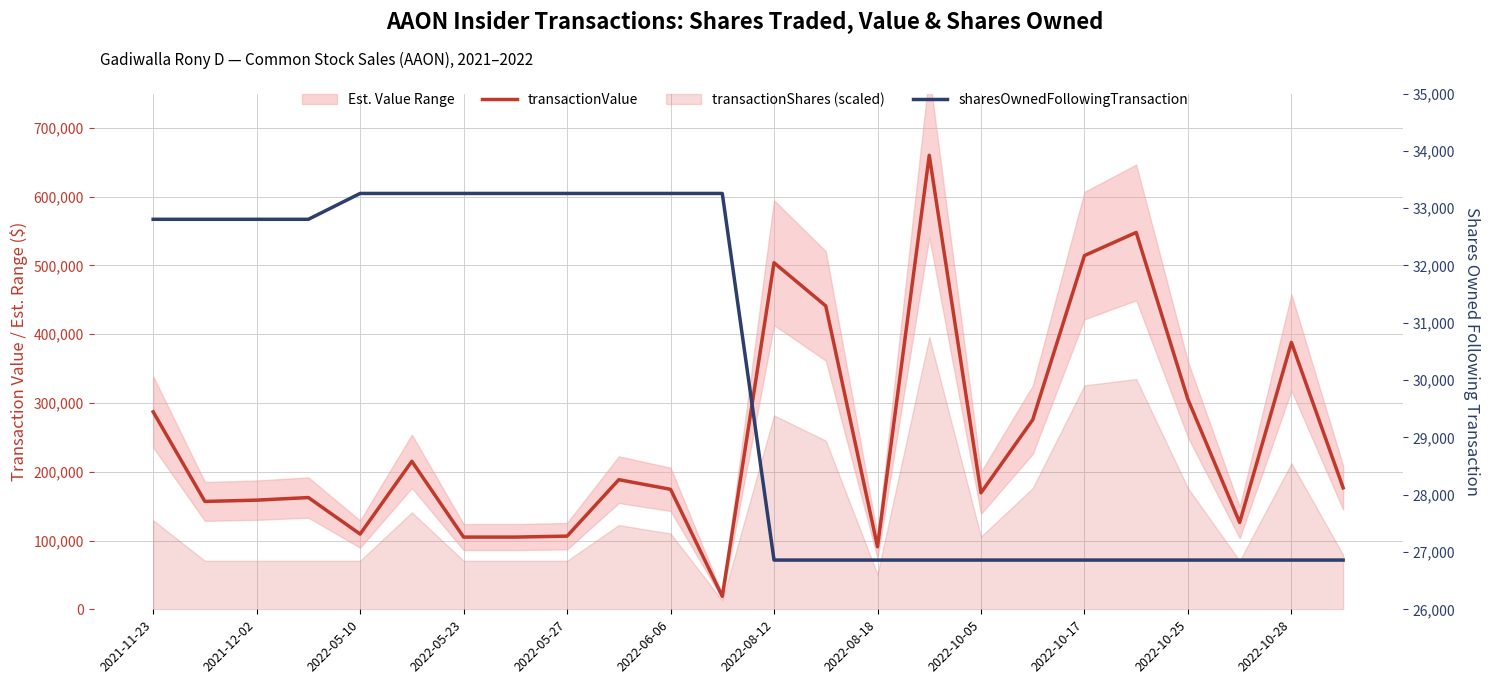

Which series has the largest range (max minus min)?

transactionValue